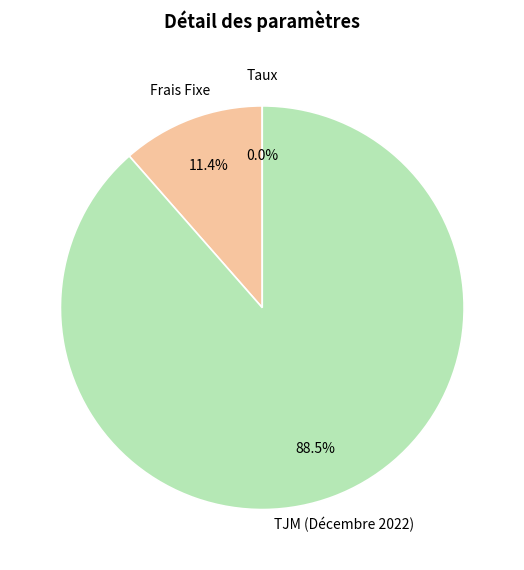

Does any single category account for the majority?

Yes